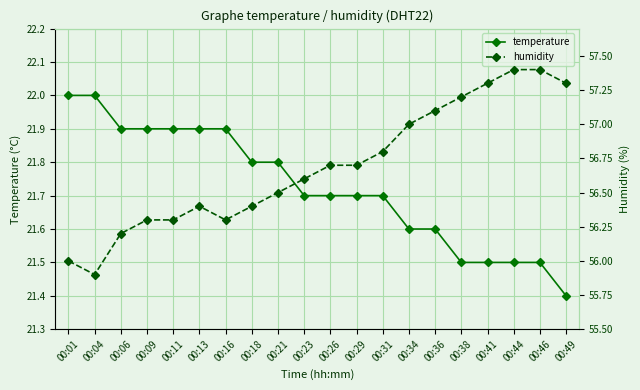

True or false: temperature and humidity cross at least once.

False